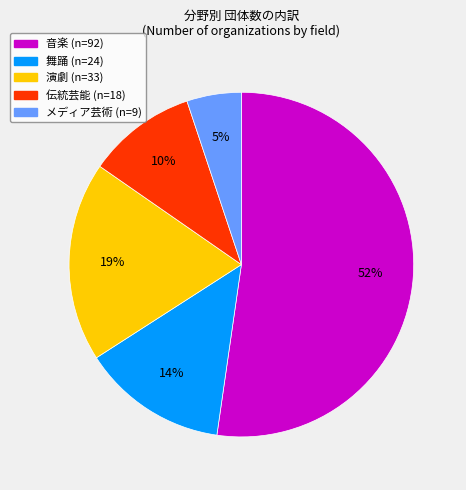

To the nearest percent, what is the difference between the largest and smallest slice percentages?

47%